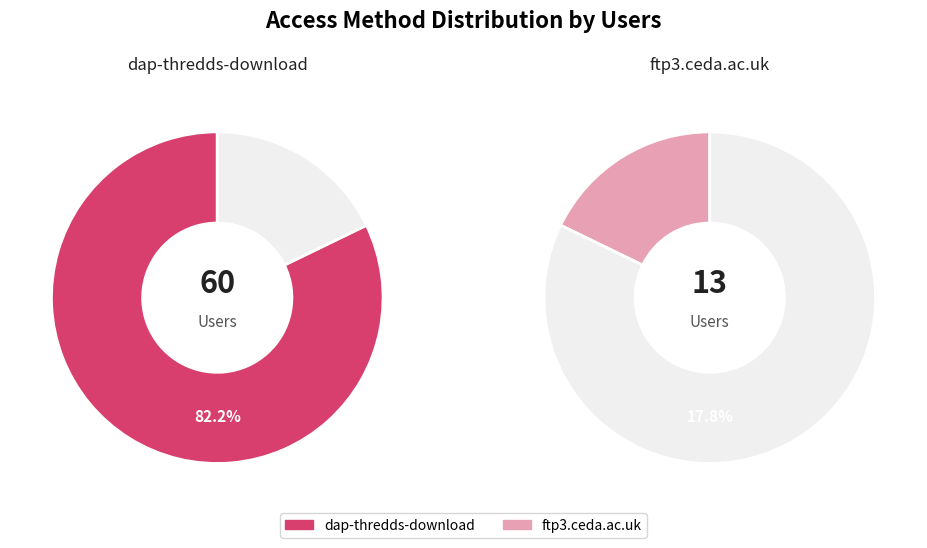

Which category has the biggest portion of the pie?

dap-thredds-download